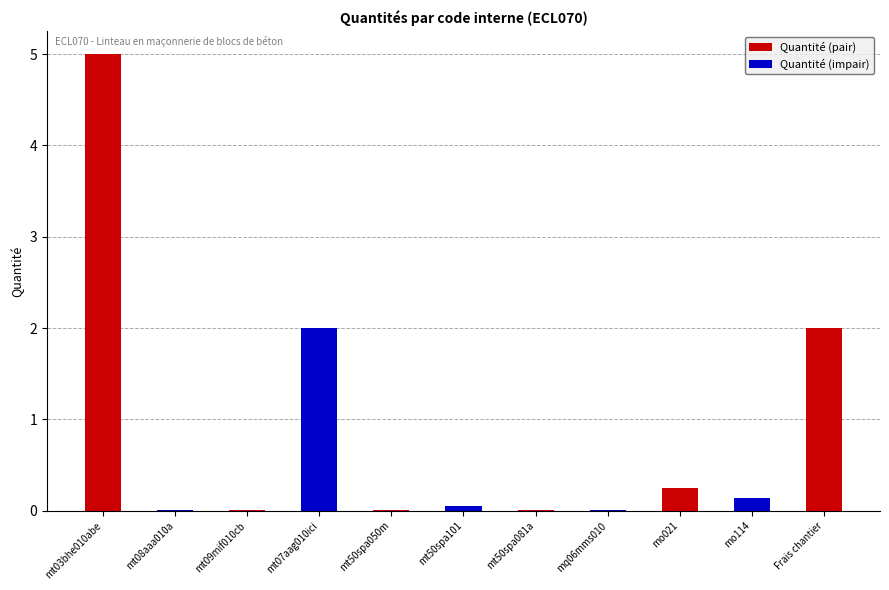

The value at mt50spa050m is 0.0. True or false?

True